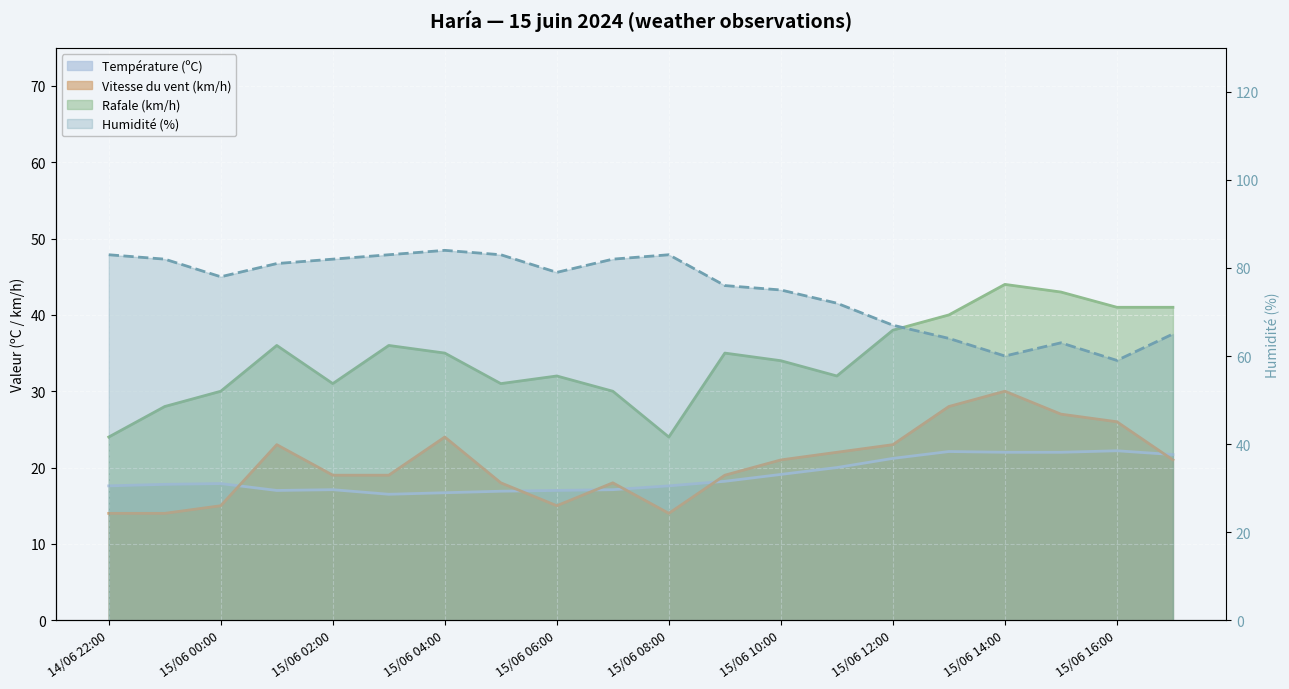

What is the label of the 13th point from the left?

15/06 10:00